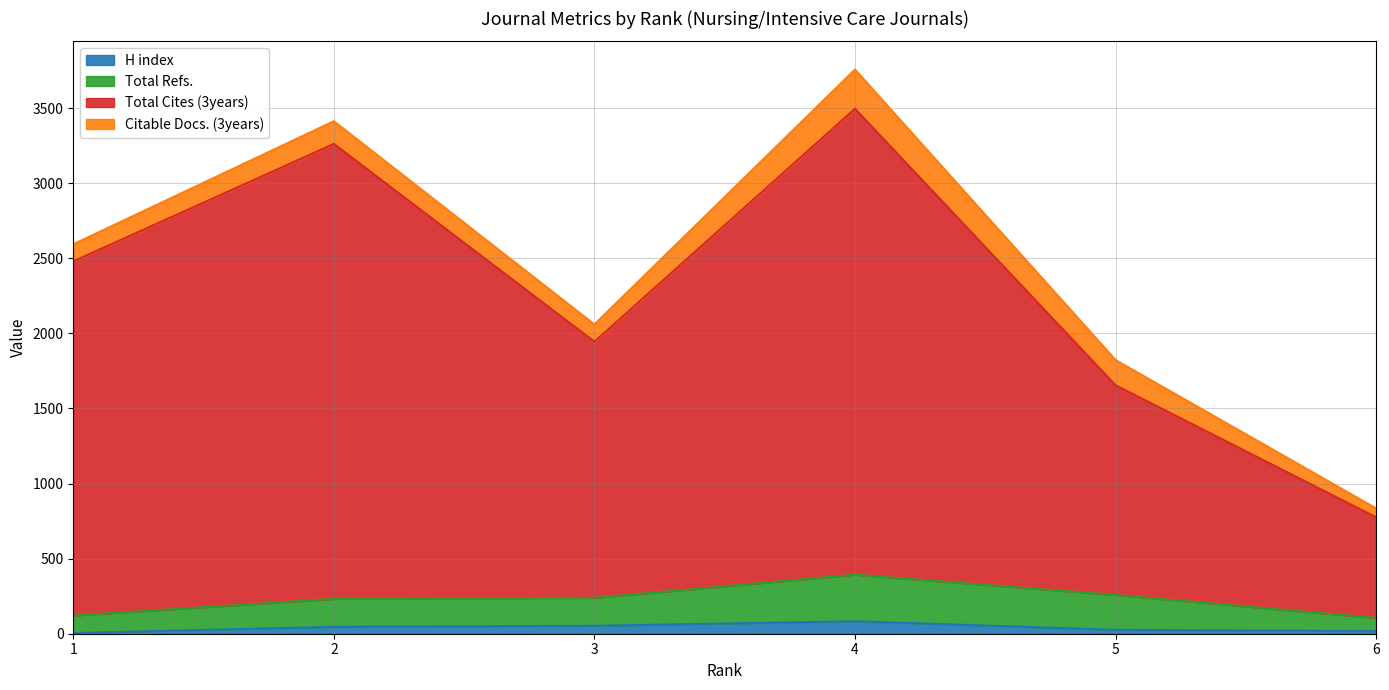

What is the value of the H index point at the 6th from the left?

18